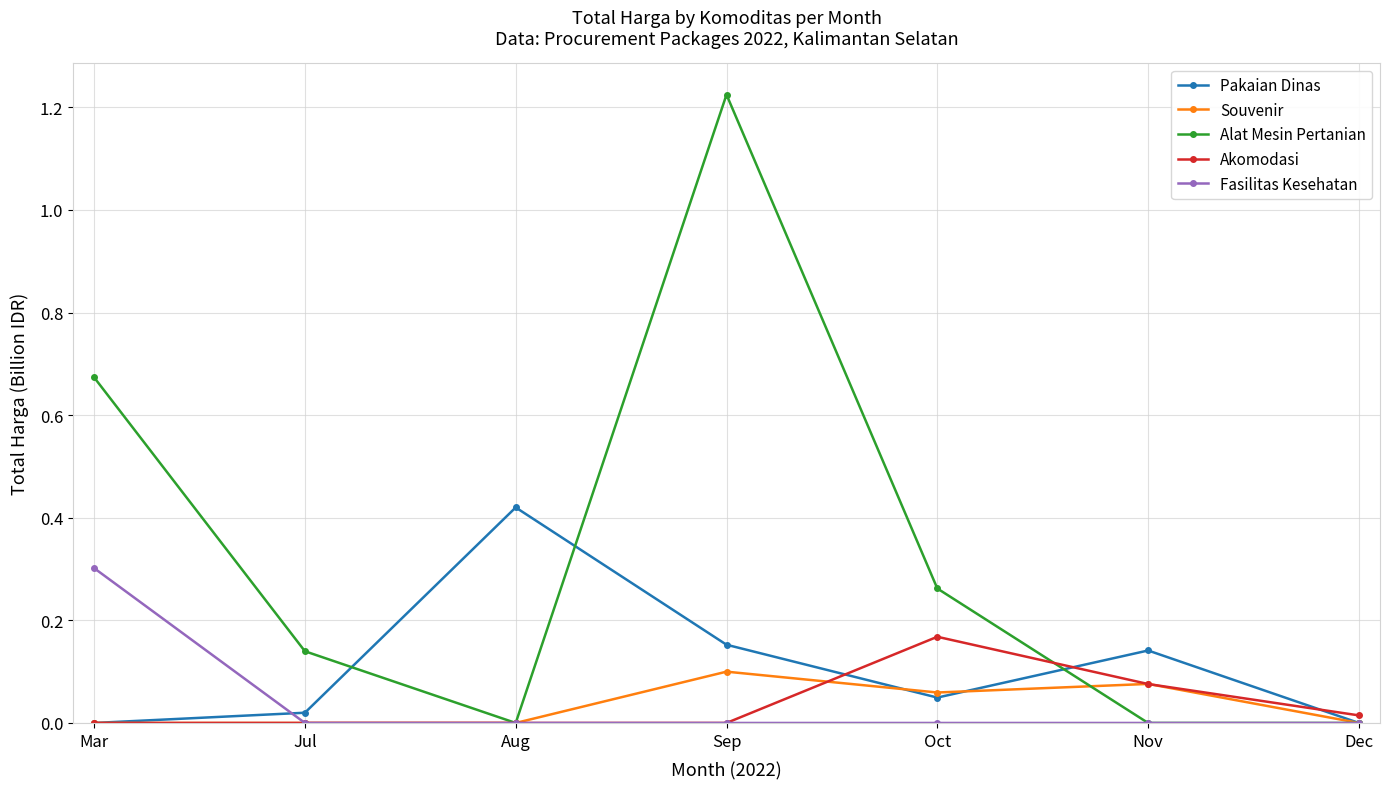

Is it true that Alat Mesin Pertanian equals 0.2 at Mar?

False